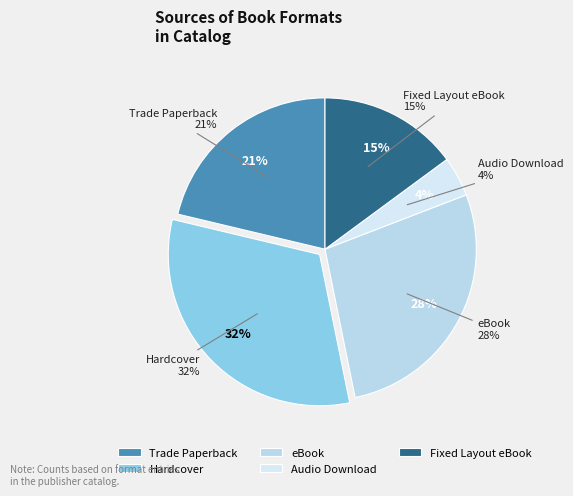

What portion of the pie excludes Fixed Layout eBook?

85.1%